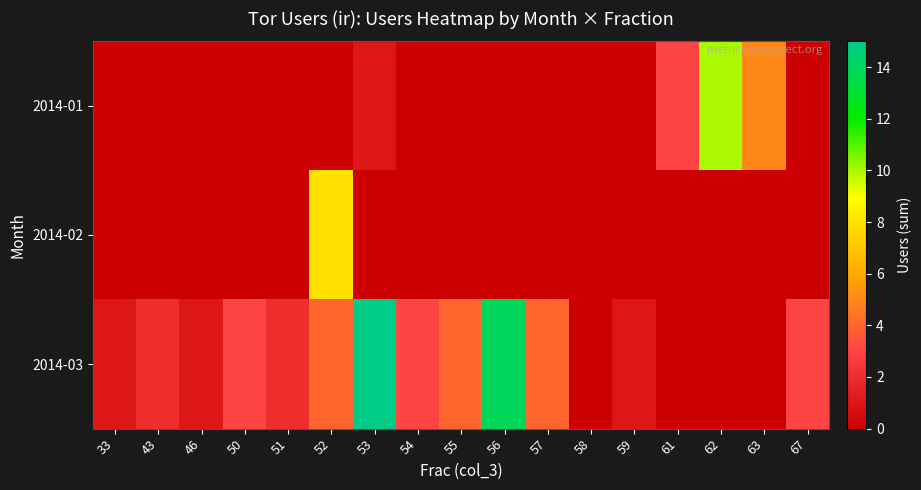

Which series has the widest spread of values?

row_2